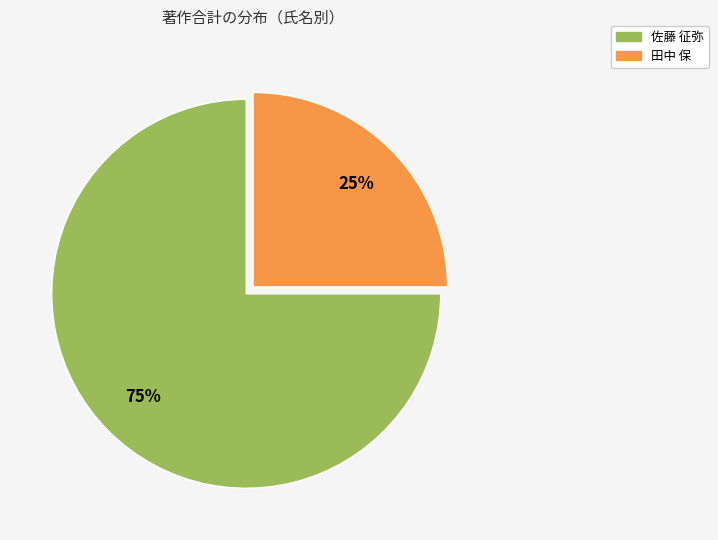

Does any single category account for the majority?

Yes